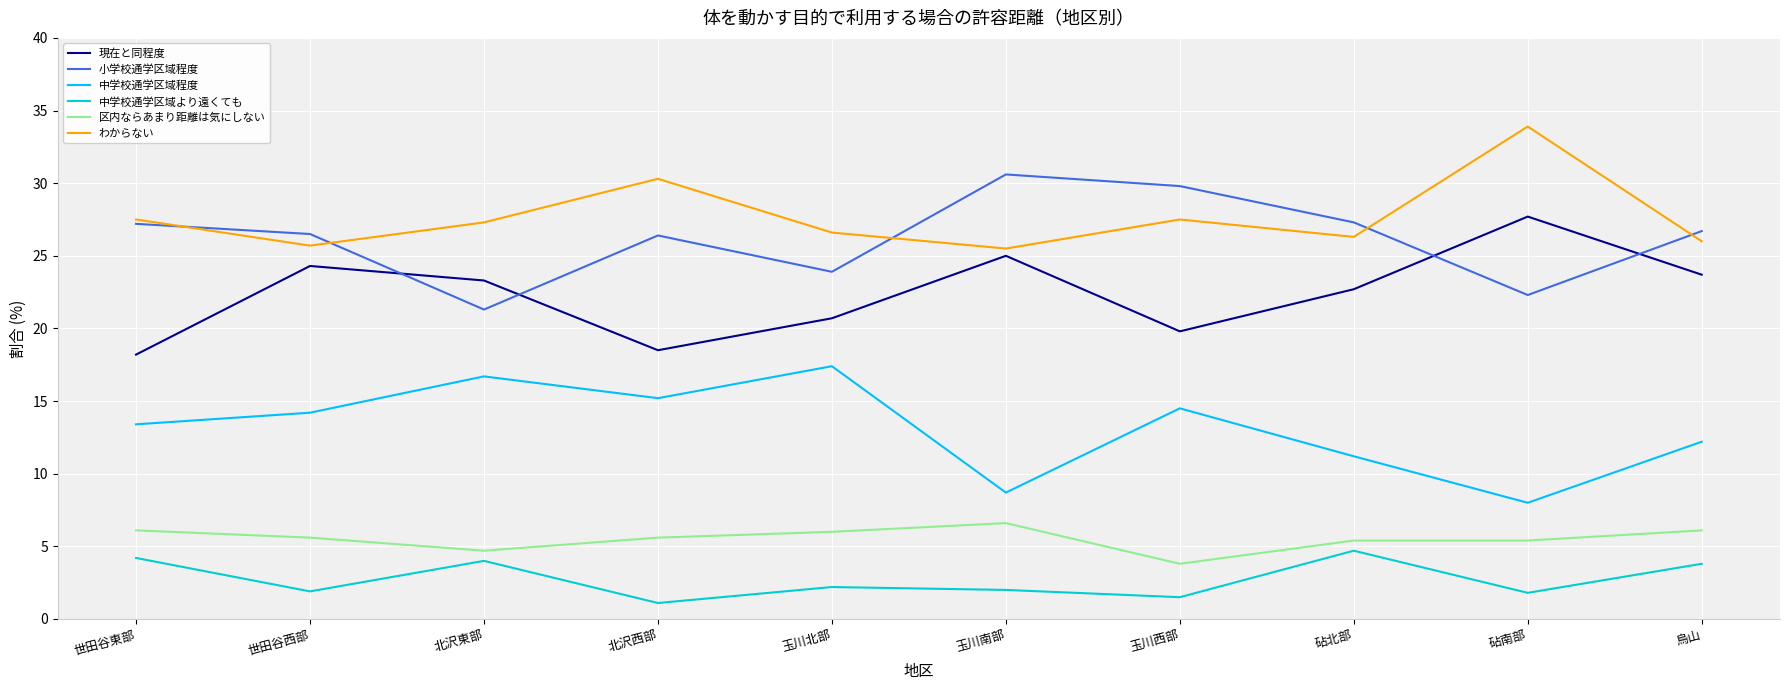

What position from the left is 砧南部?

9